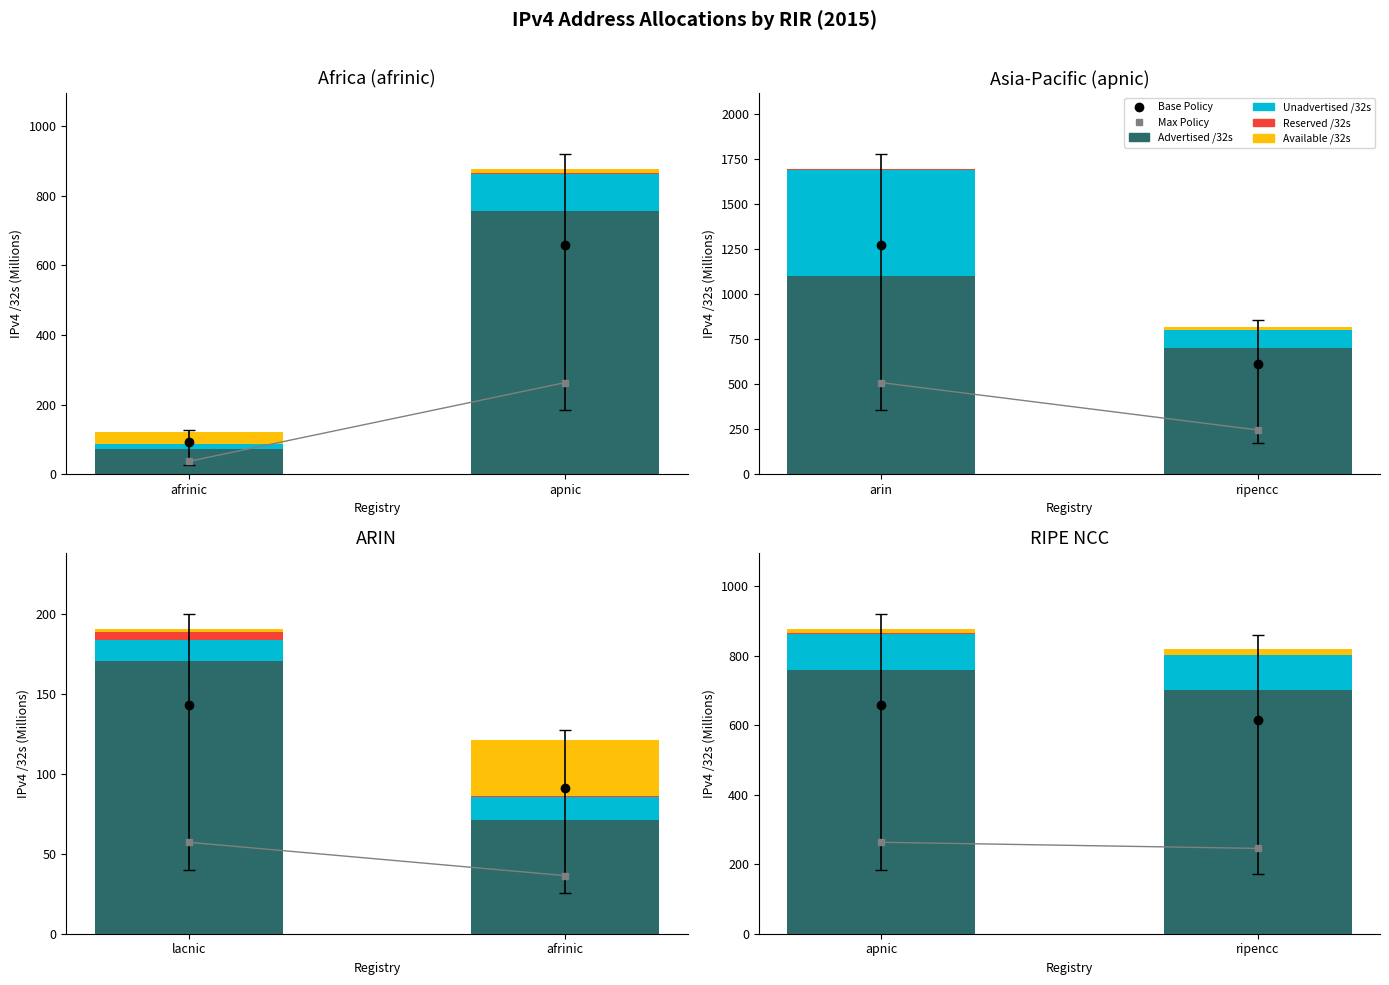

Is the value of Available /32s at ripencc greater than the value of Reserved /32s at ripencc?

Yes